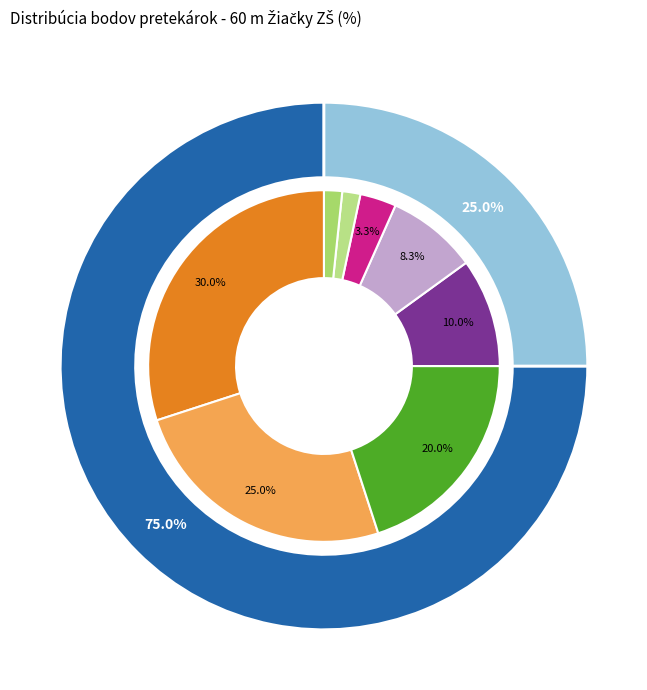

What is the change in value from Hoříneková Lucia to Fintová Dominika?

-6